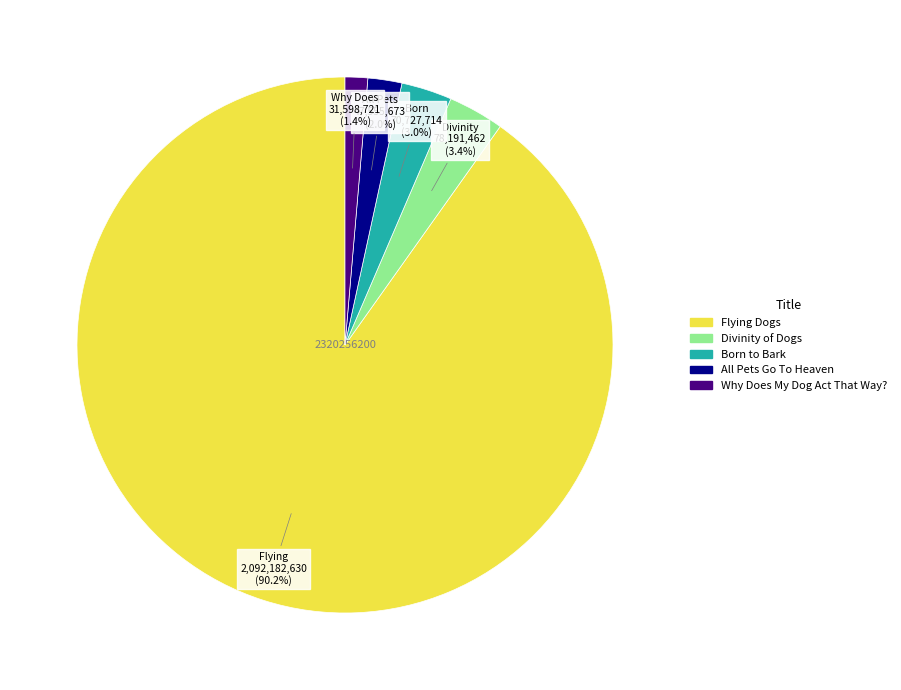

What is the largest slice in the pie chart?

Flying Dogs